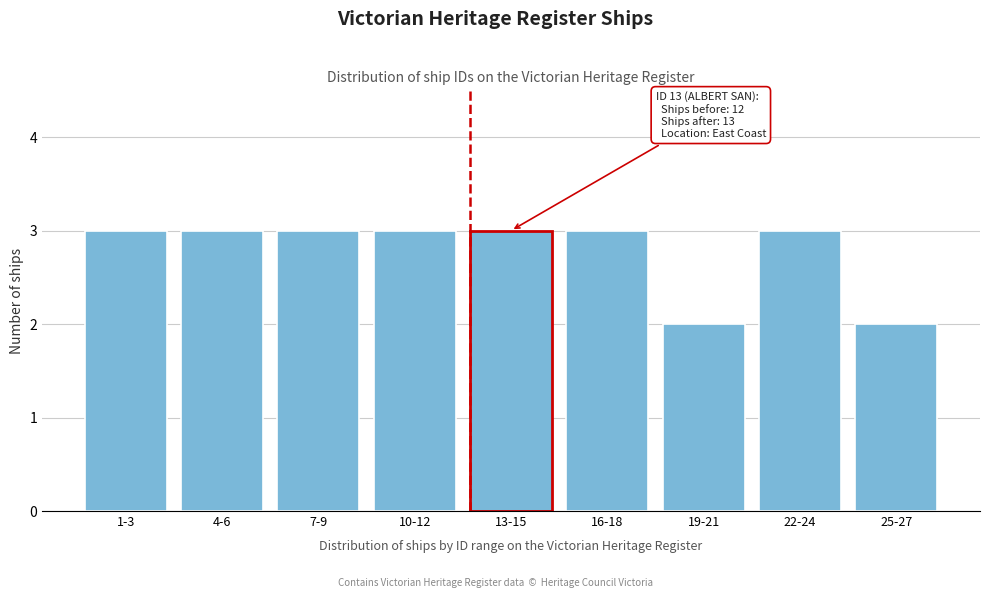

Reading left to right, transcribe all the data shown in this chart.

3	3	3	3	3	3	2	3	2